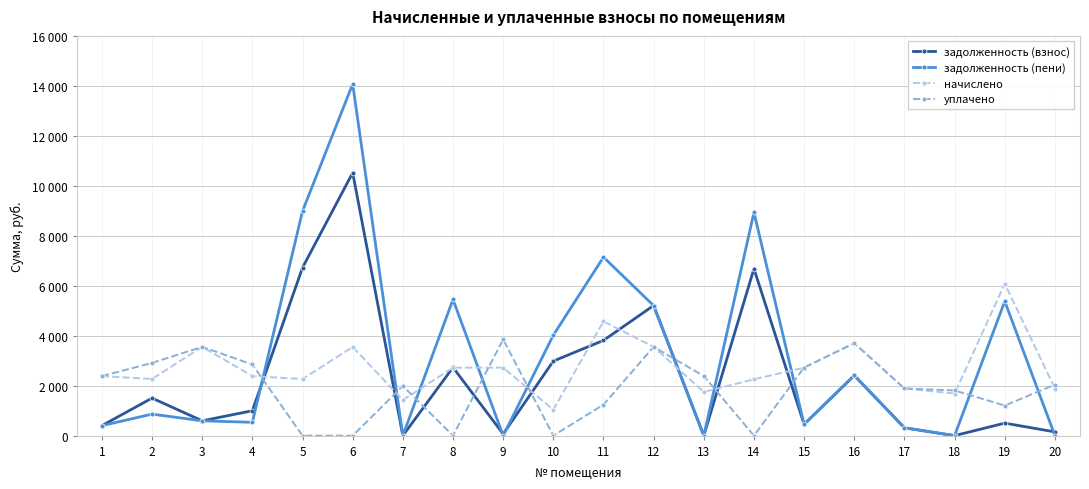

What are all the series names shown in the legend?

задолженность (взнос), задолженность (пени), начислено, уплачено